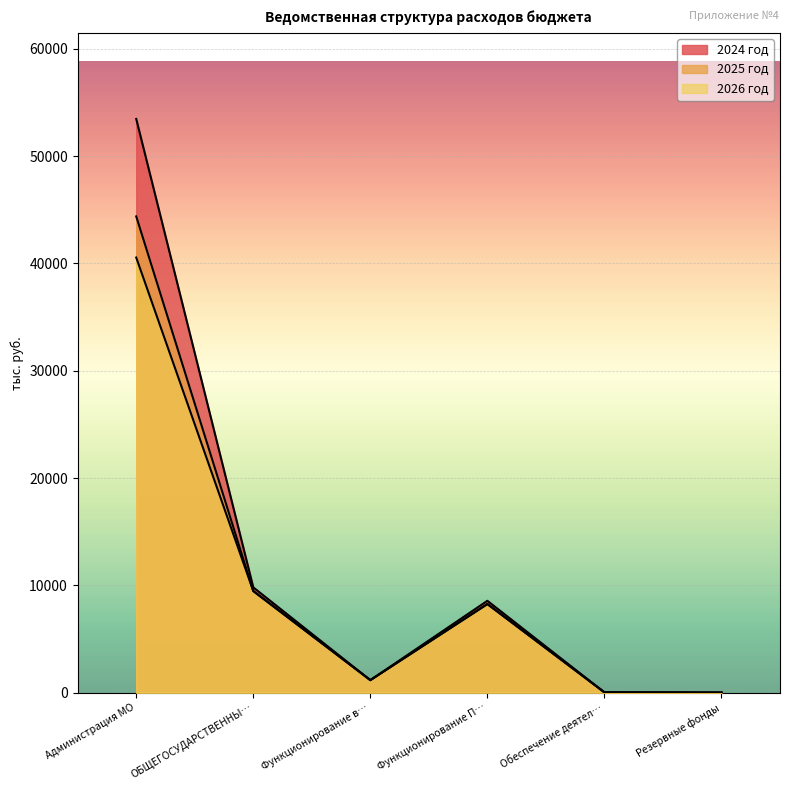

Which label corresponds to the smallest value in the chart?

Резервные фонды